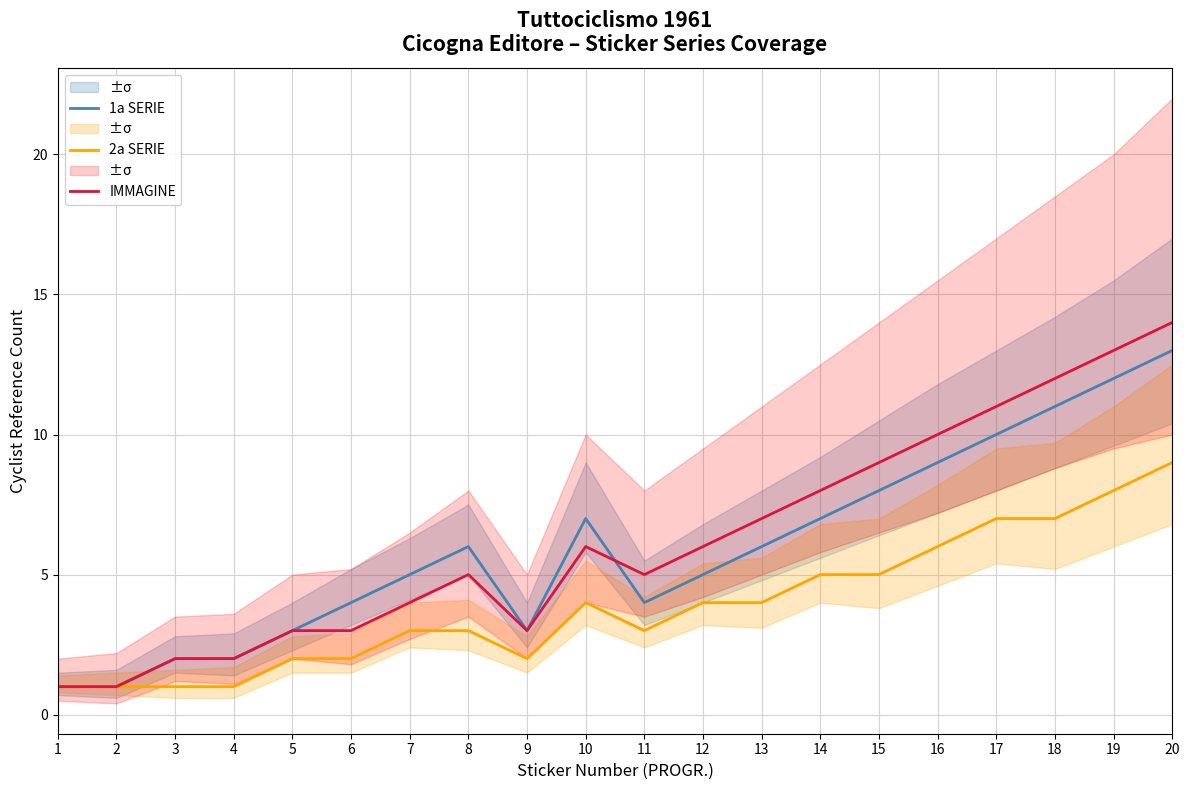

True or false: 1a SERIE has a value of 2 at 5.

False